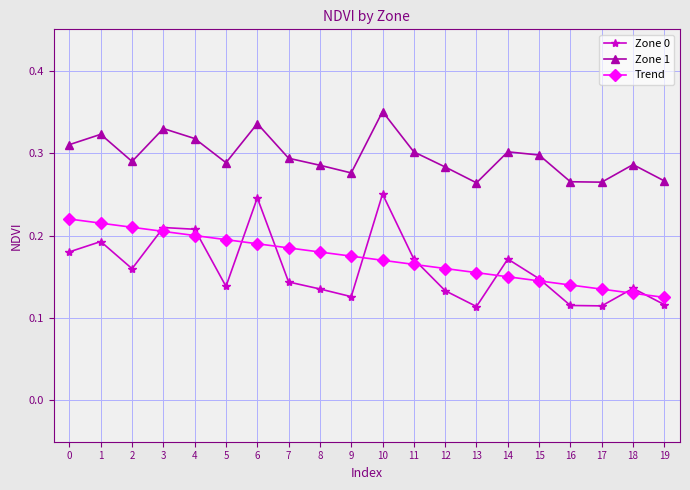

Which series changed the most between 3 and 15?

Zone 0